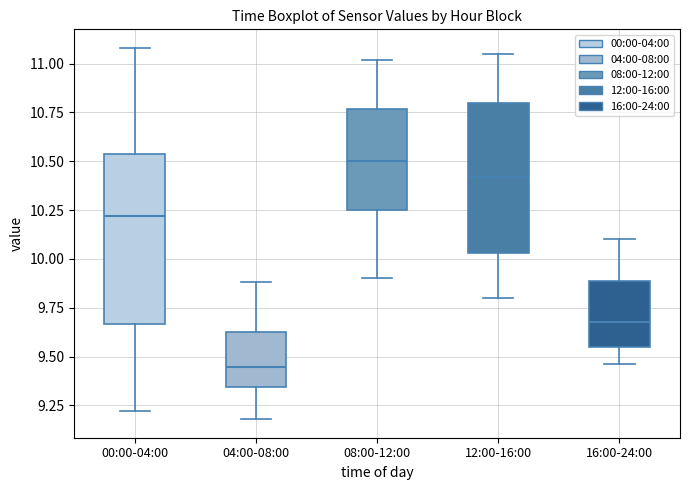

Which box has the highest median line?

08:00-12:00